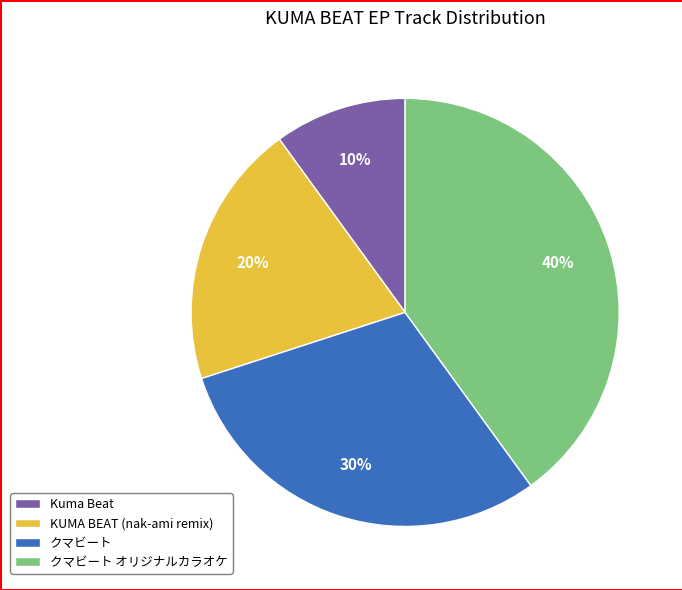

Is it true that KUMA BEAT (nak-ami remix) is 32% of the pie?

False